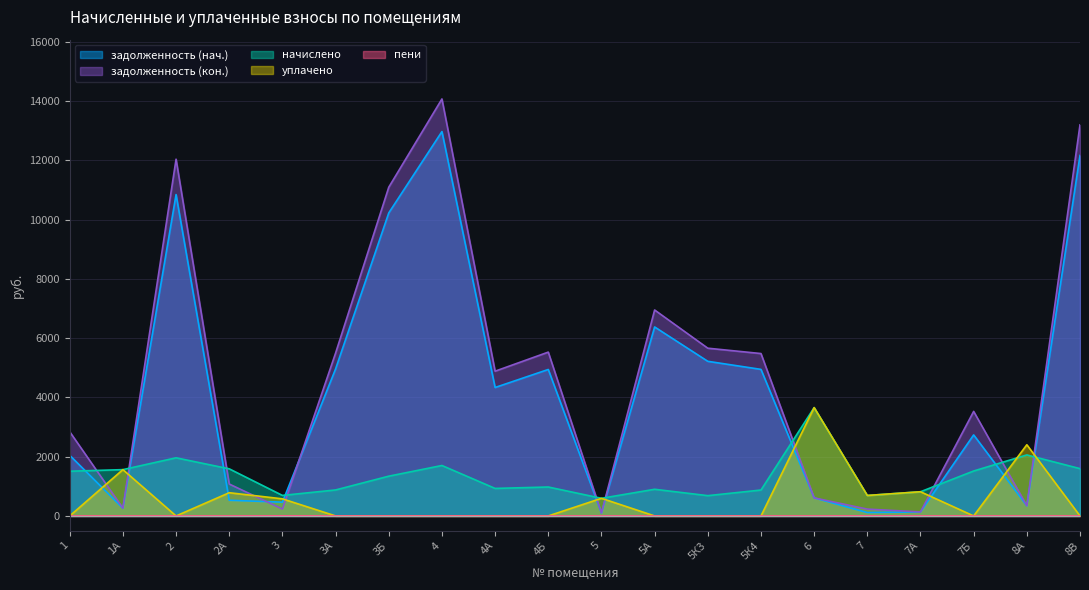

Rank the series by their maximum value, from lowest to highest.

пени, начислено, уплачено, задолженность (нач.), задолженность (кон.)